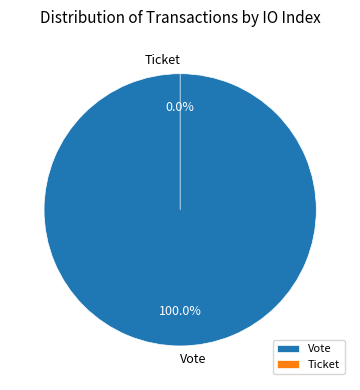

To the nearest percent, what is the combined percentage of Ticket and Vote?

100%